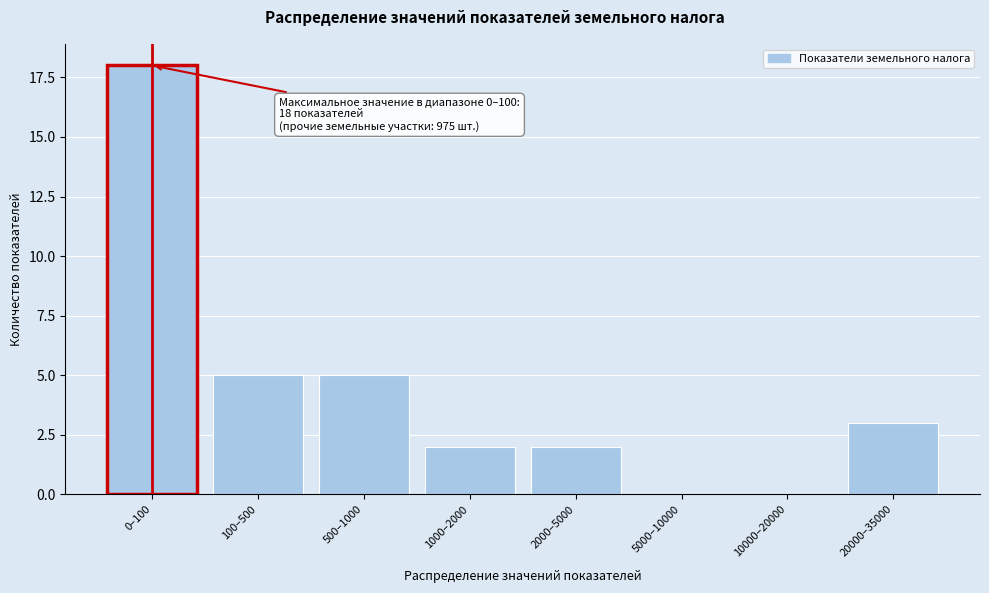

Reading left to right, what are all the values shown in this chart?

0–100=18	100–500=5	500–1000=5	1000–2000=2	2000–5000=2	5000–10000=0	10000–20000=0	20000–35000=3